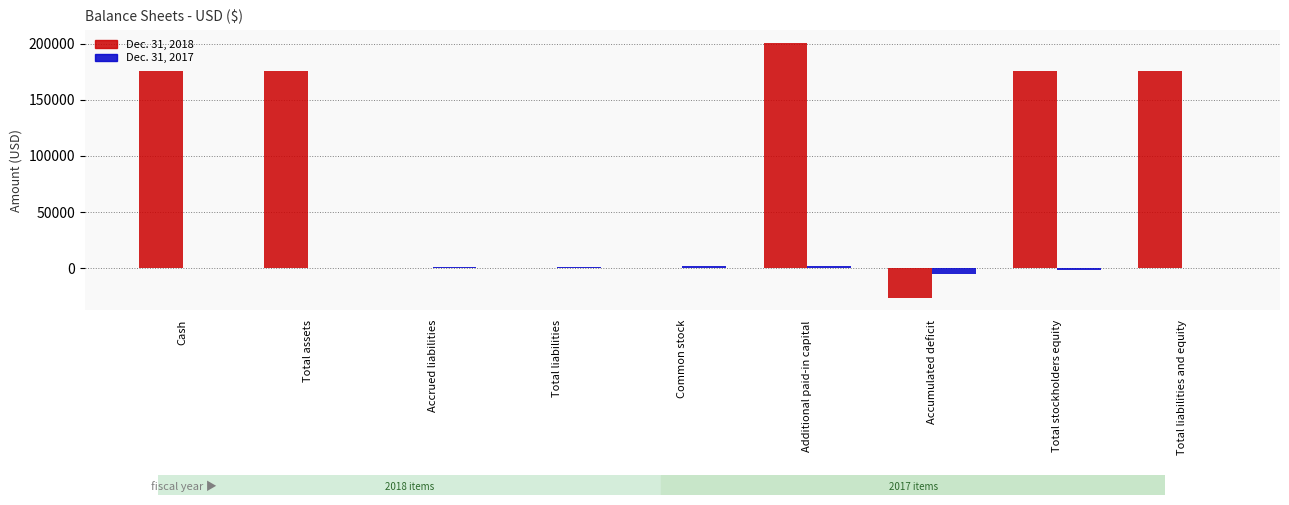

At Common stock, list the series in order from largest to smallest.

Dec. 31, 2017, Dec. 31, 2018